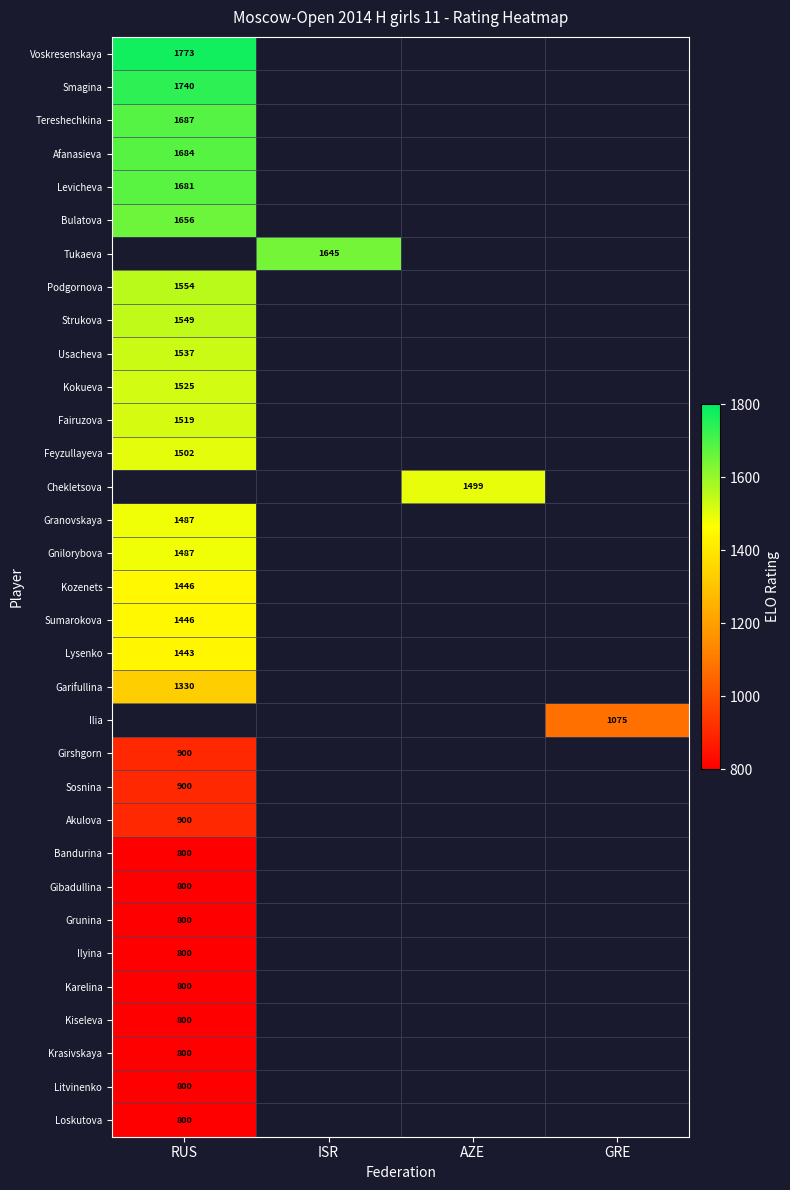

The value of Sosnina at RUS is 216. True or false?

False